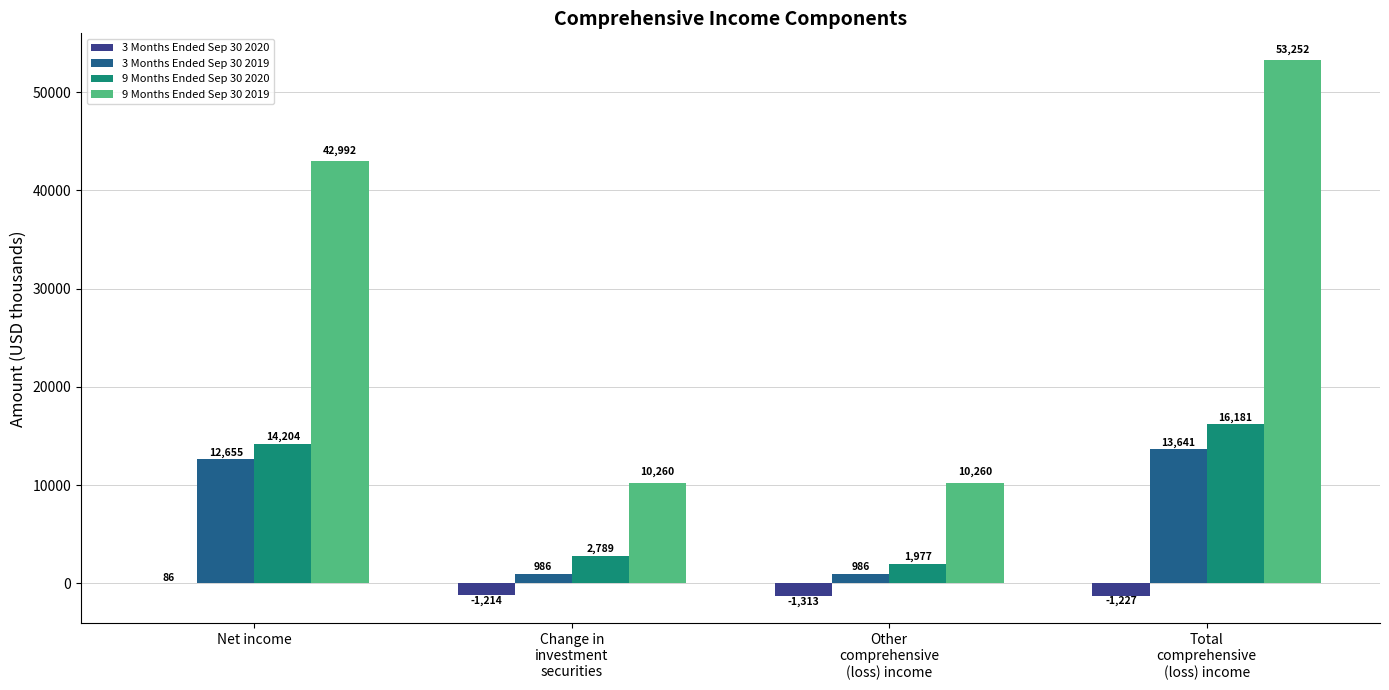

Which series has the widest spread of values?

9 Months Ended Sep 30 2019